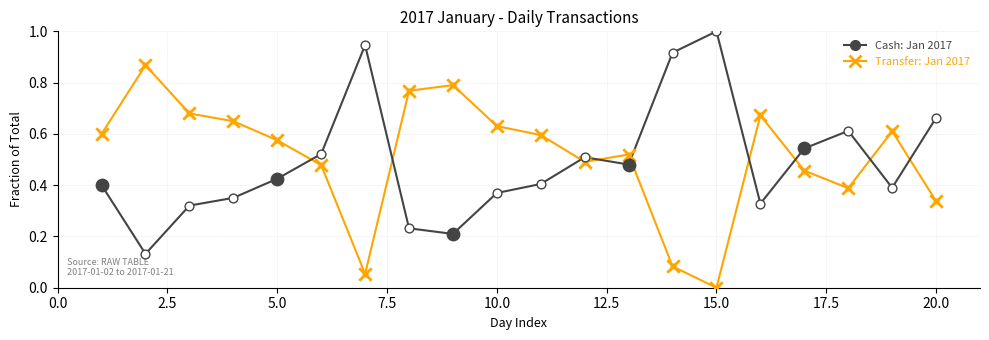

What is the greatest value displayed?

1.0